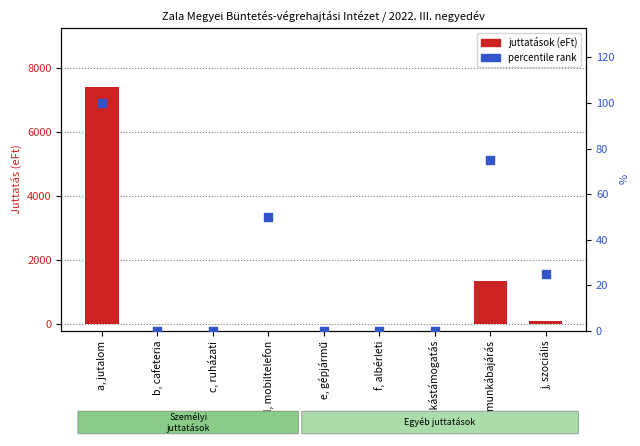

At how many categories does at least one series exceed 5533?

1